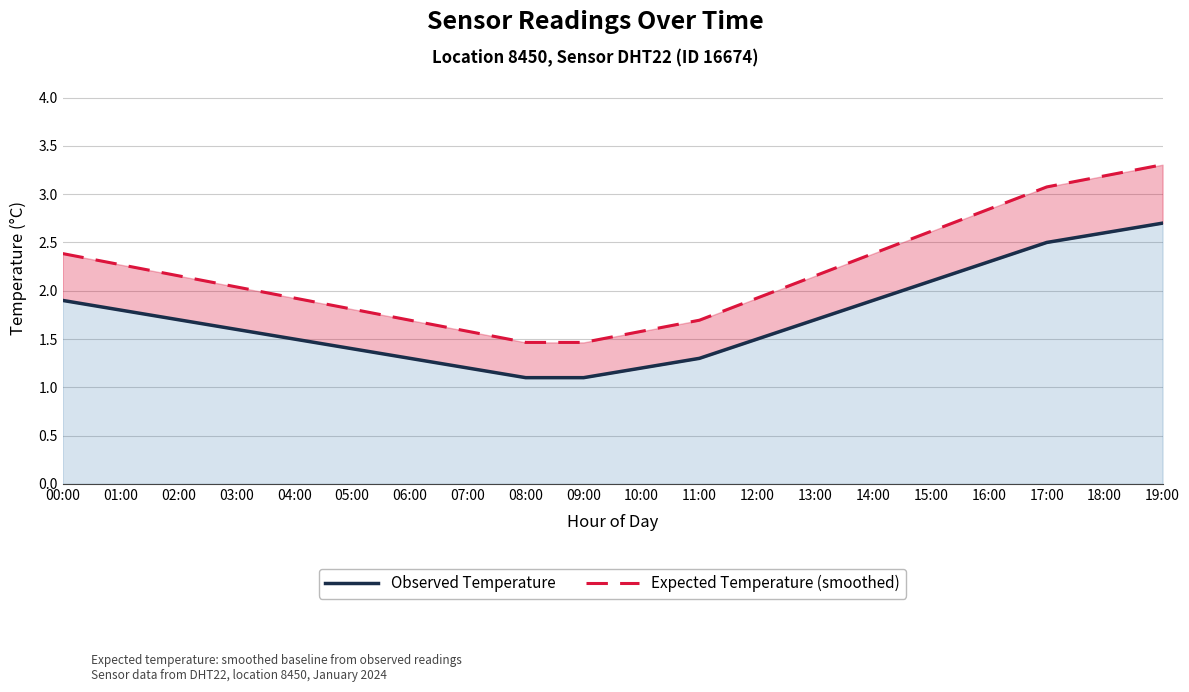

Does the chart display data point markers on the line(s)?

No